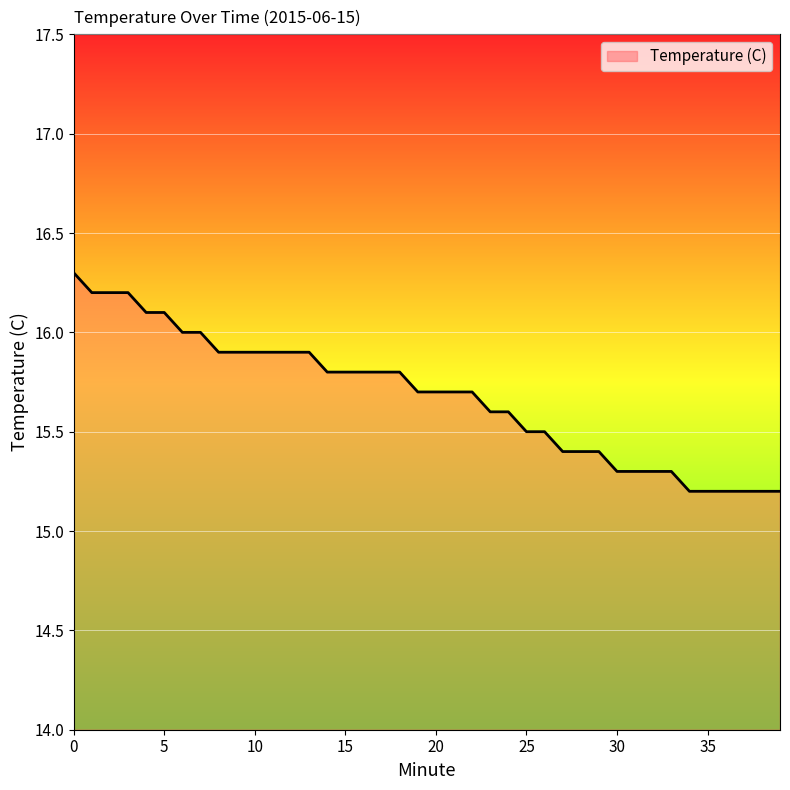

What is the difference between the maximum and minimum values?

1.1